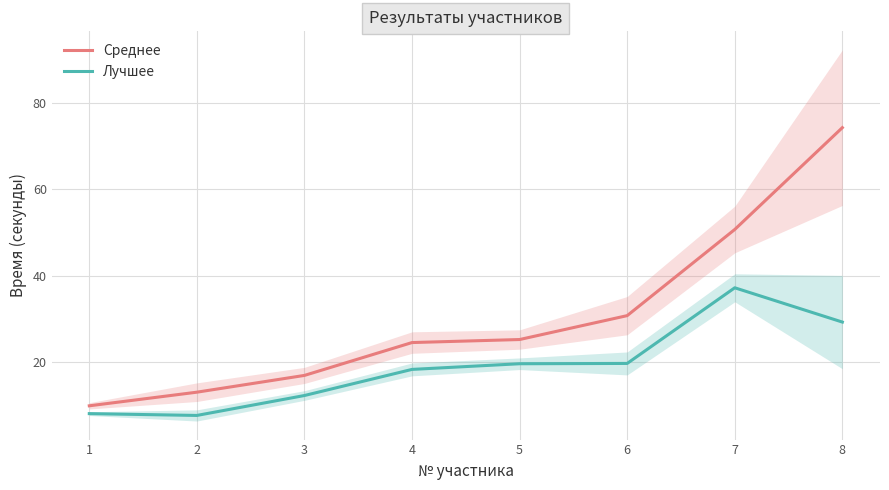

Rank the series by their maximum value, from lowest to highest.

Лучшее, Среднее